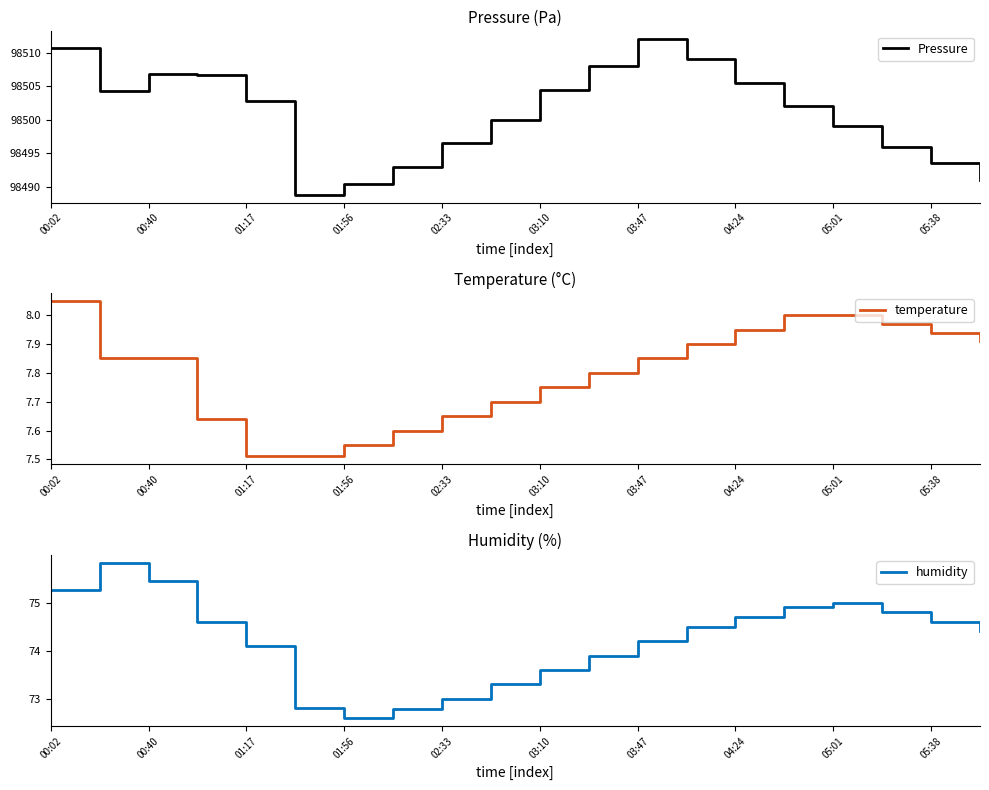

Where does the humidity series first go above 74?

00:02